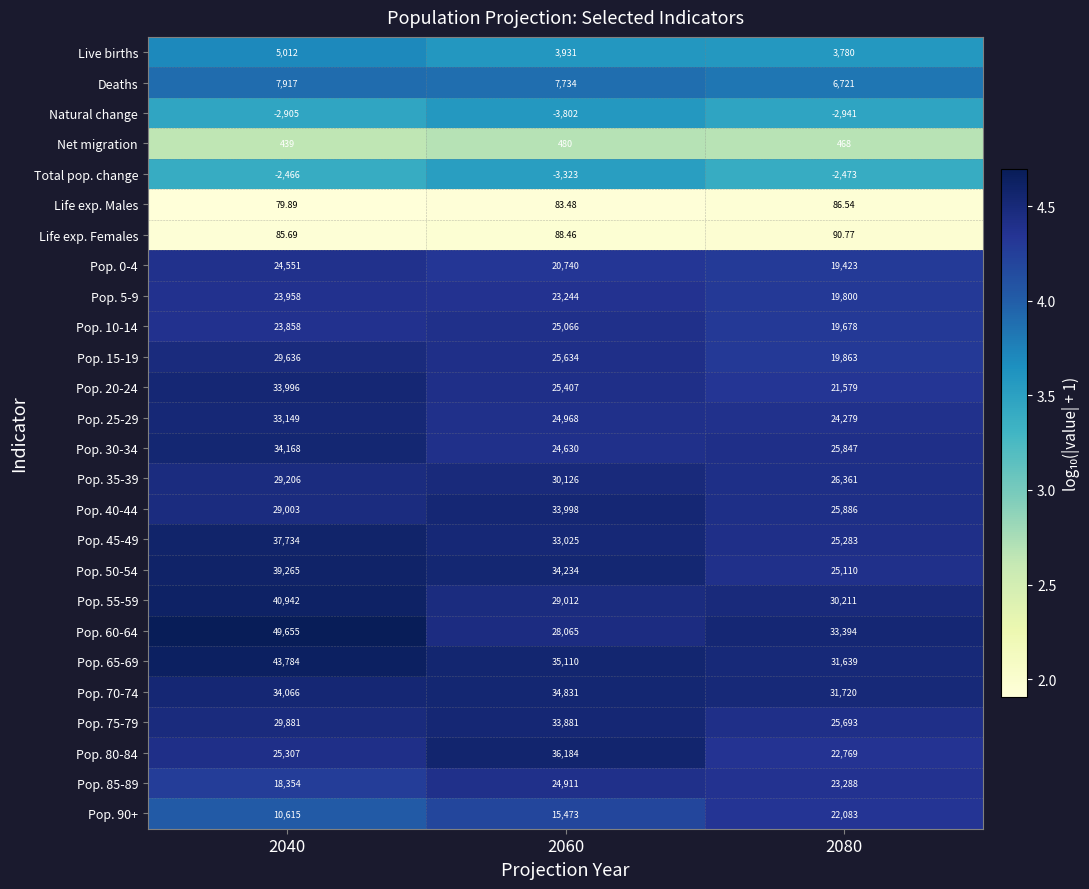

Which label corresponds to the largest value in the chart?

2040